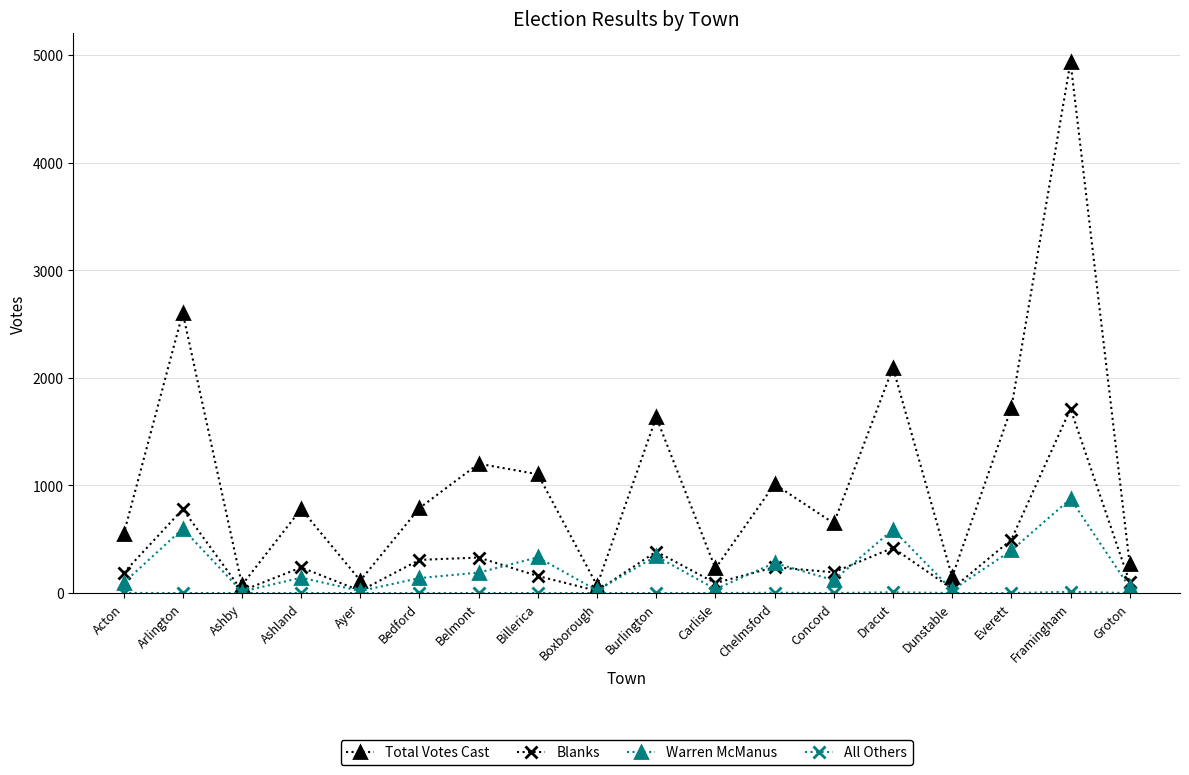

Which series has the largest range (max minus min)?

Total Votes Cast